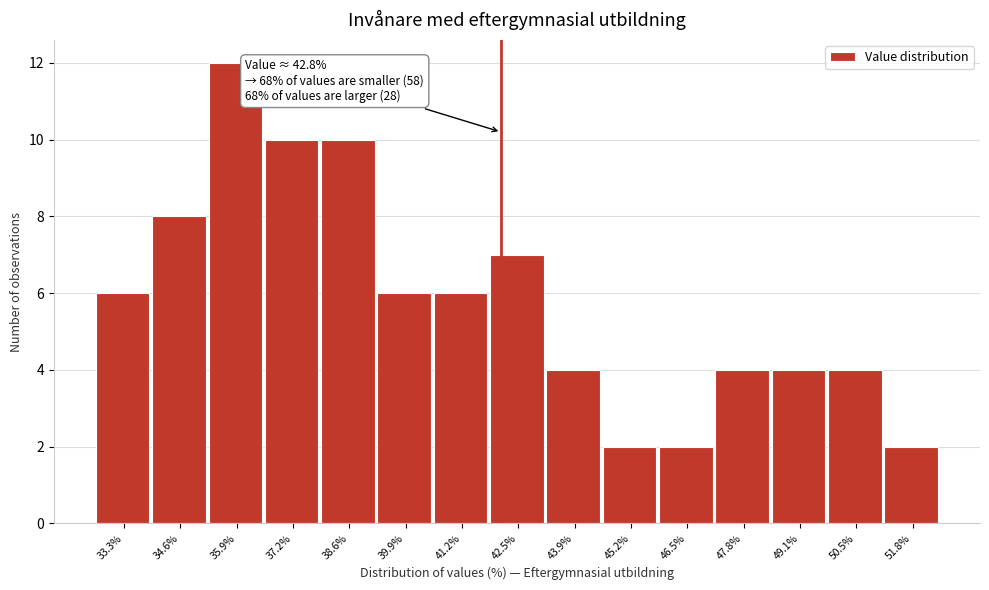

Reading left to right, extract all data points from this chart.

6	8	12	10	10	6	6	7	4	2	2	4	4	4	2